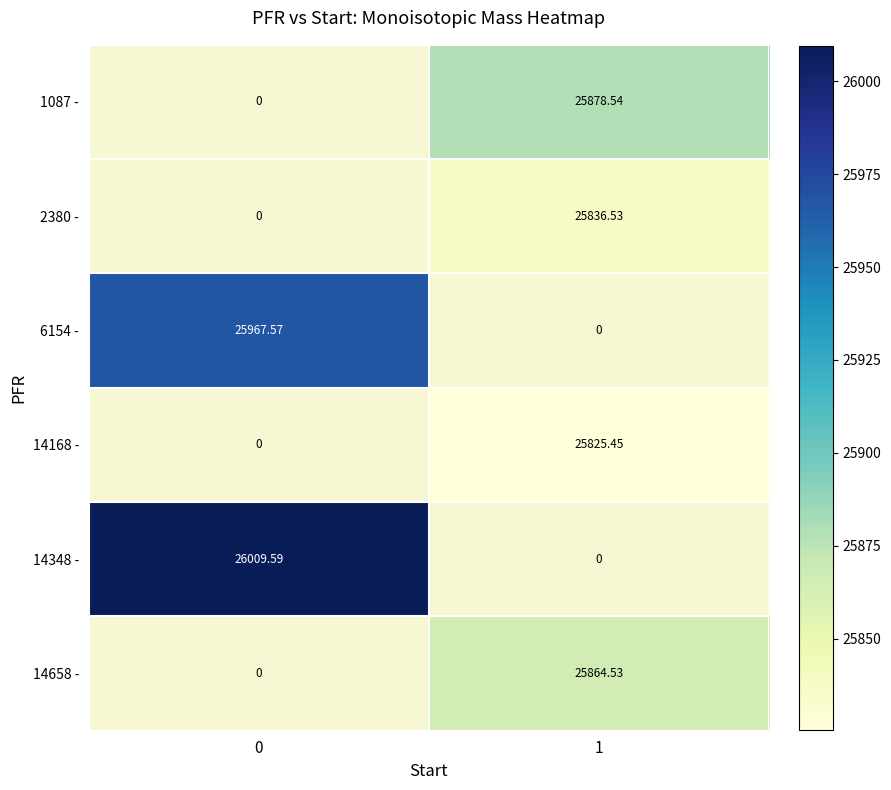

What is the greatest value displayed?

26009.6